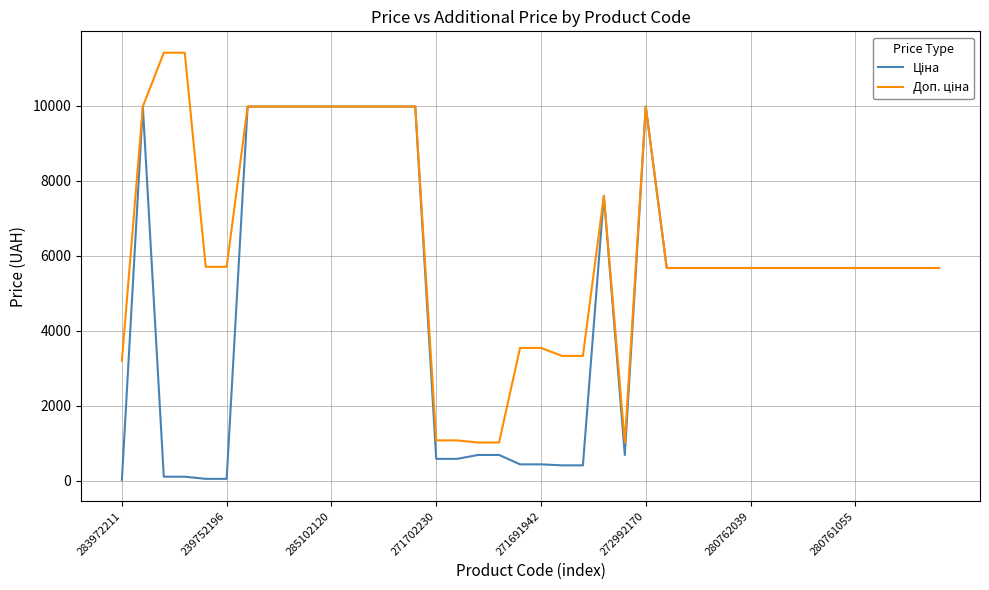

True or false: Доп. ціна and Ціна cross at least once.

False